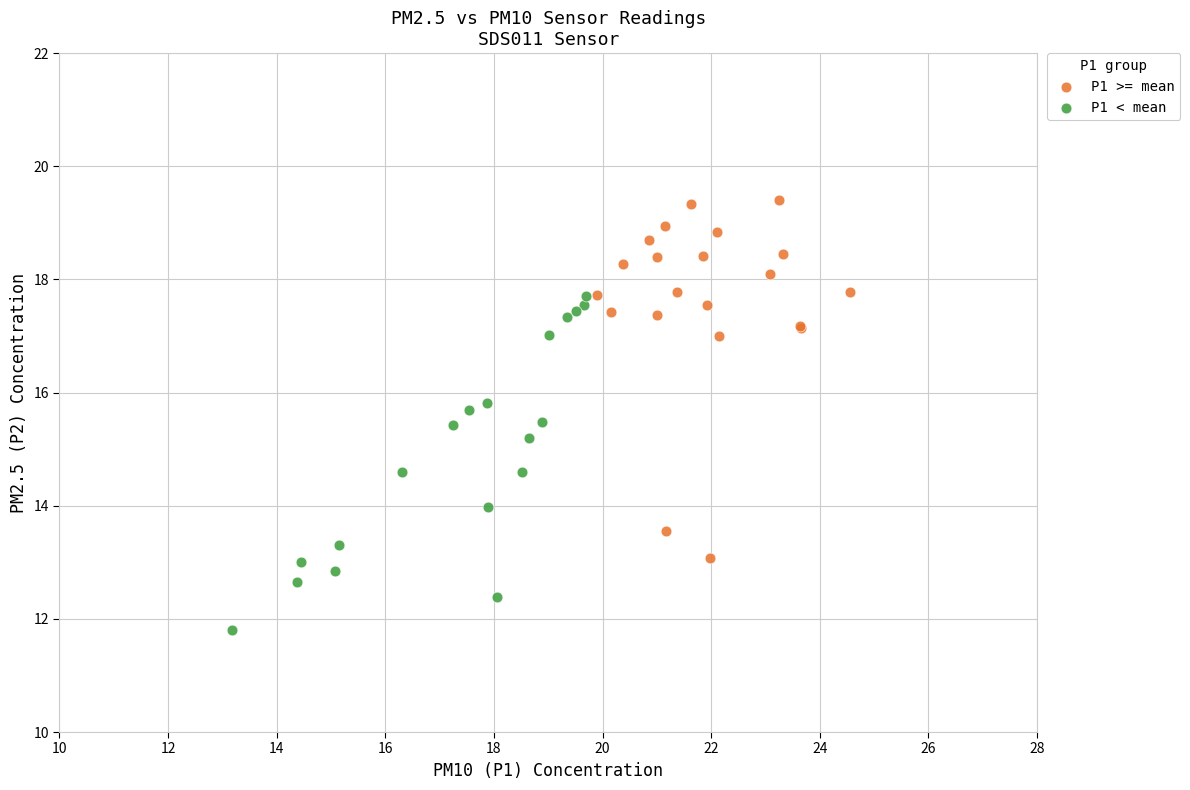

Which series contains the lowest Y value?

P1 < mean